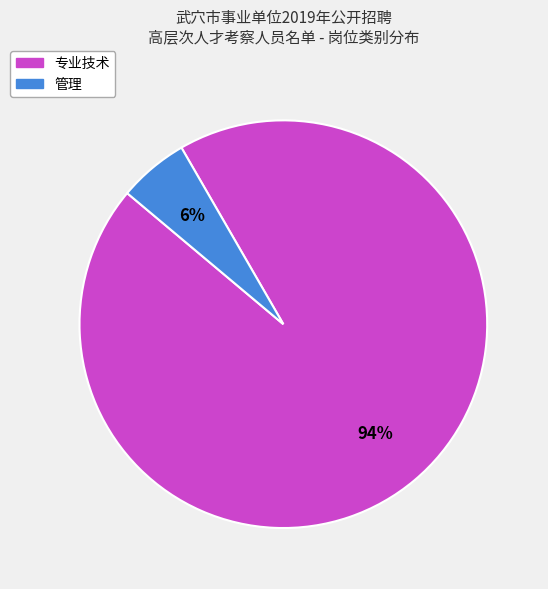

The 管理 slice represents 17% of the pie. True or false?

False